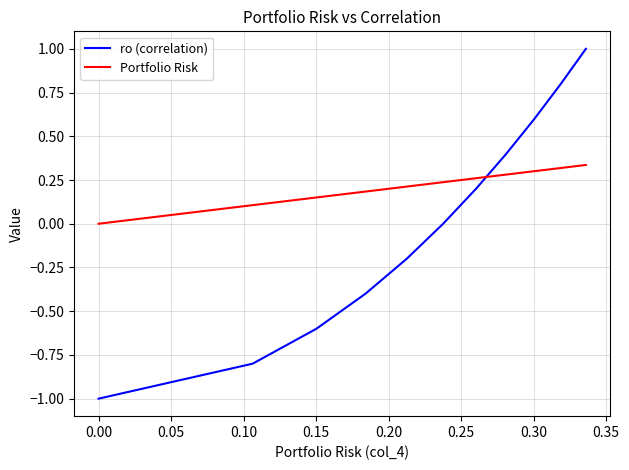

True or false: Portfolio Risk has more than 2 points higher than both neighbors.

False